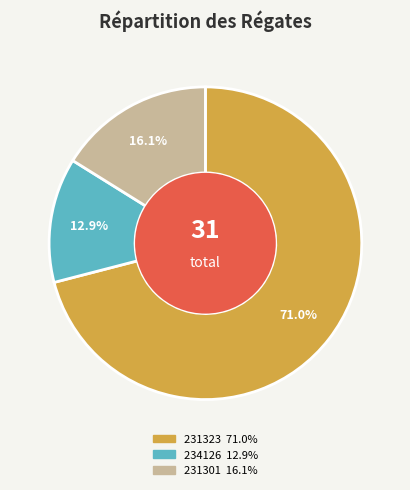

The 231323 slice represents 80% of the pie. True or false?

False